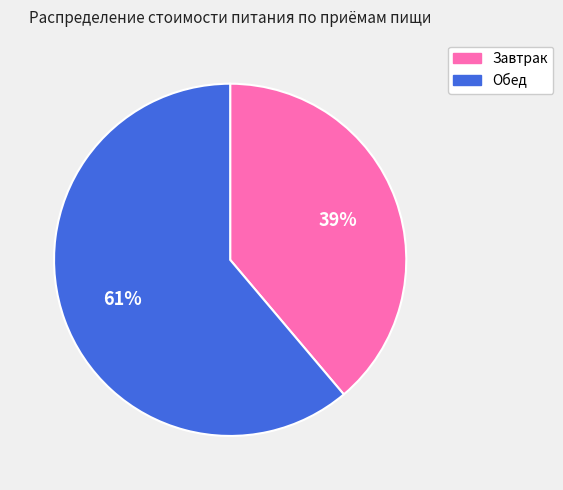

To the nearest percent, what is the combined percentage of Обед and Завтрак?

100%